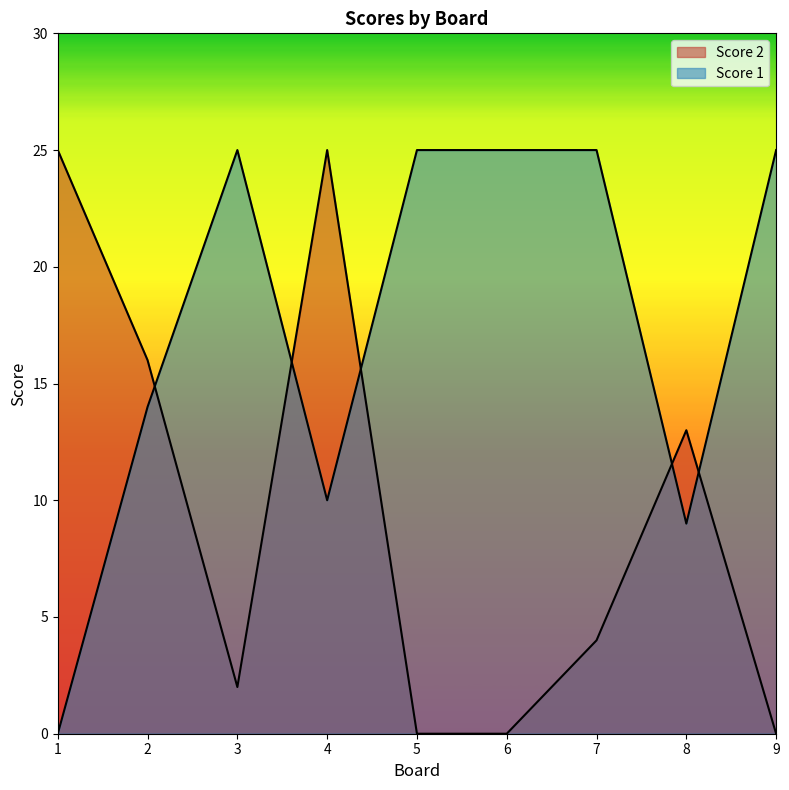

At which category does the chart reach its minimum across all series?

1